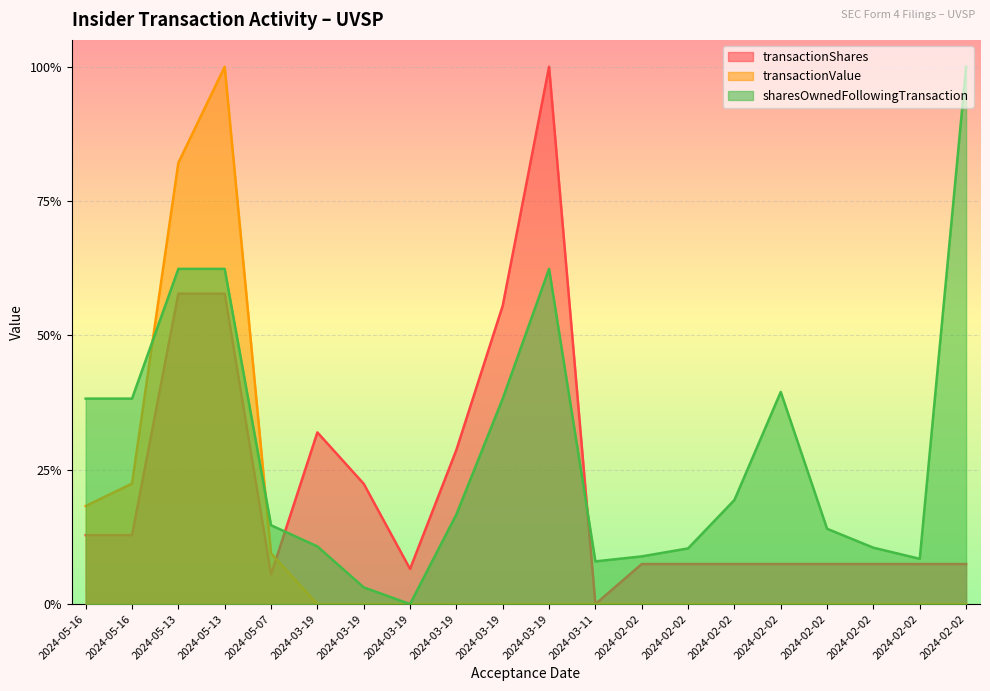

Which series ends up on top after the final intersection of transactionShares and transactionValue?

transactionShares